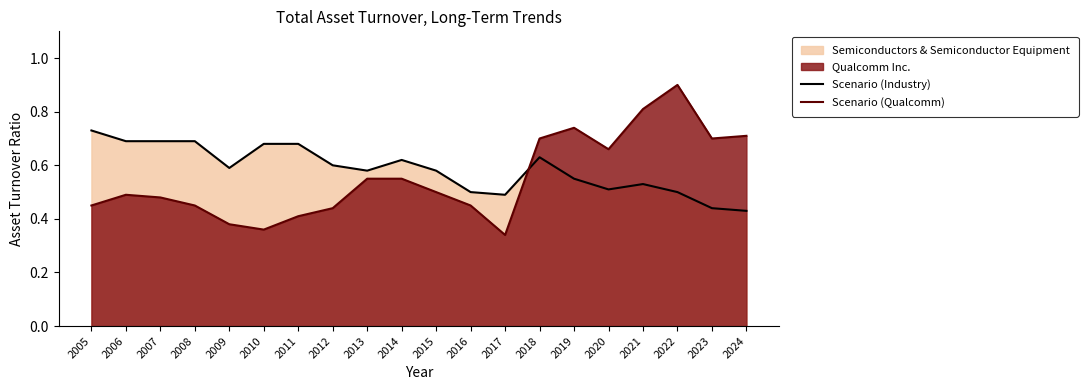

Rank the series by their maximum value, from highest to lowest.

Scenario (Qualcomm), Scenario (Industry)